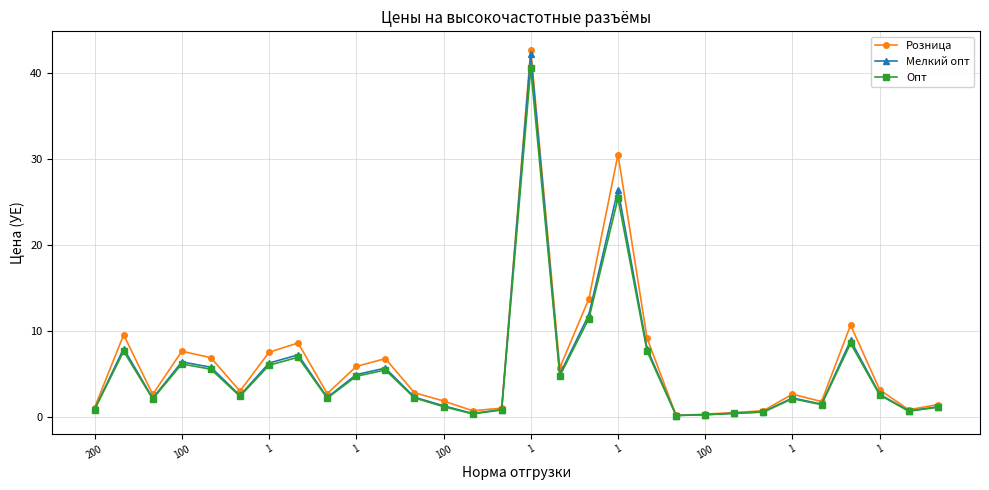

What is the greatest value displayed?

42.7